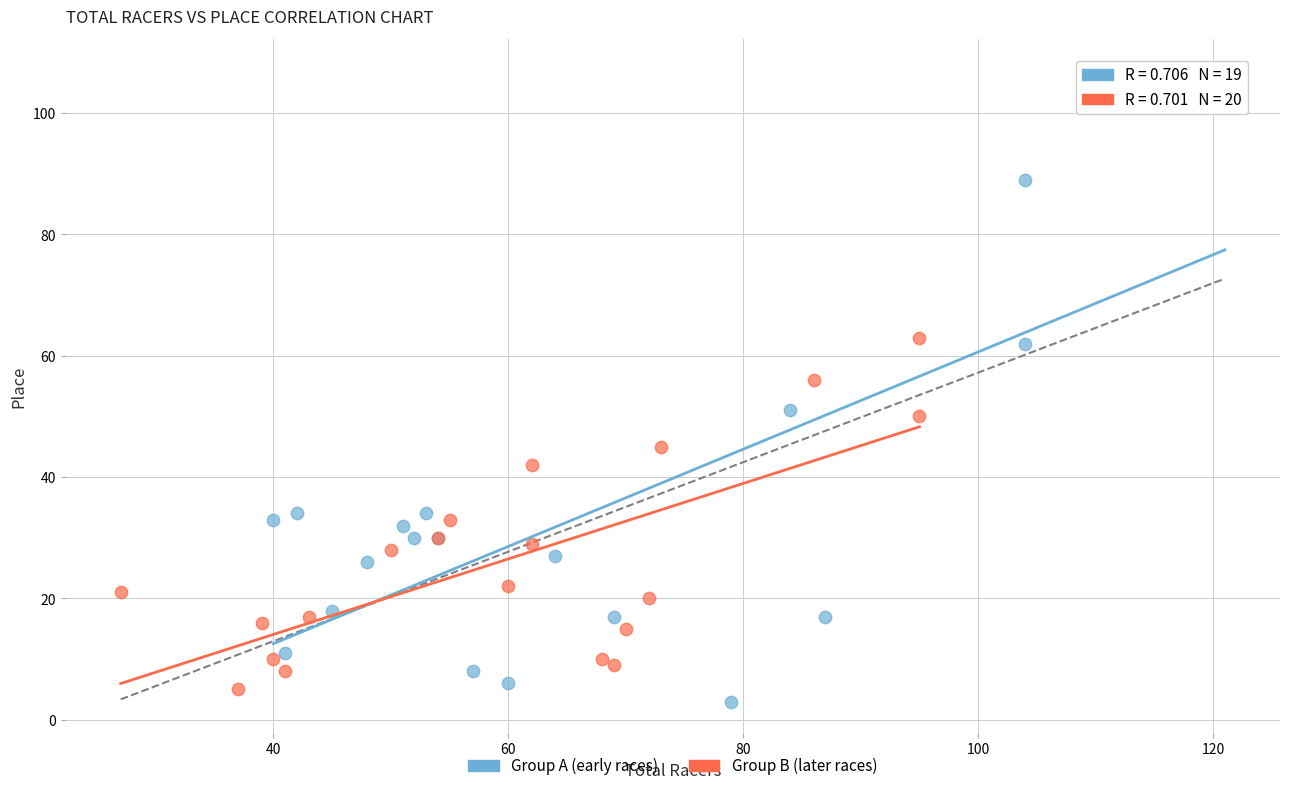

What are all the series names shown in the legend?

Group A (early races), Group B (later races)